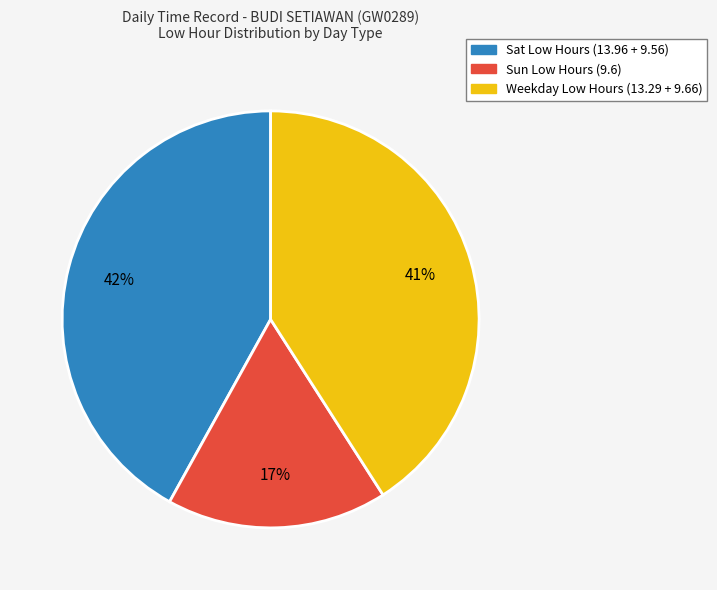

To the nearest percent, what is the average slice percentage?

33%